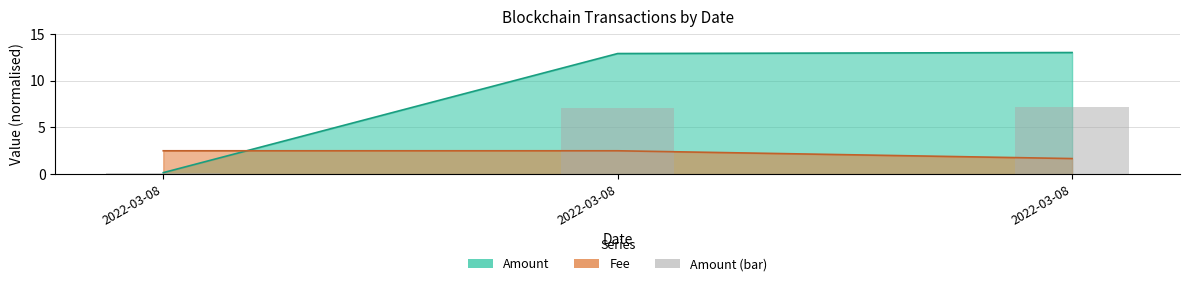

What is the average value?

4.8